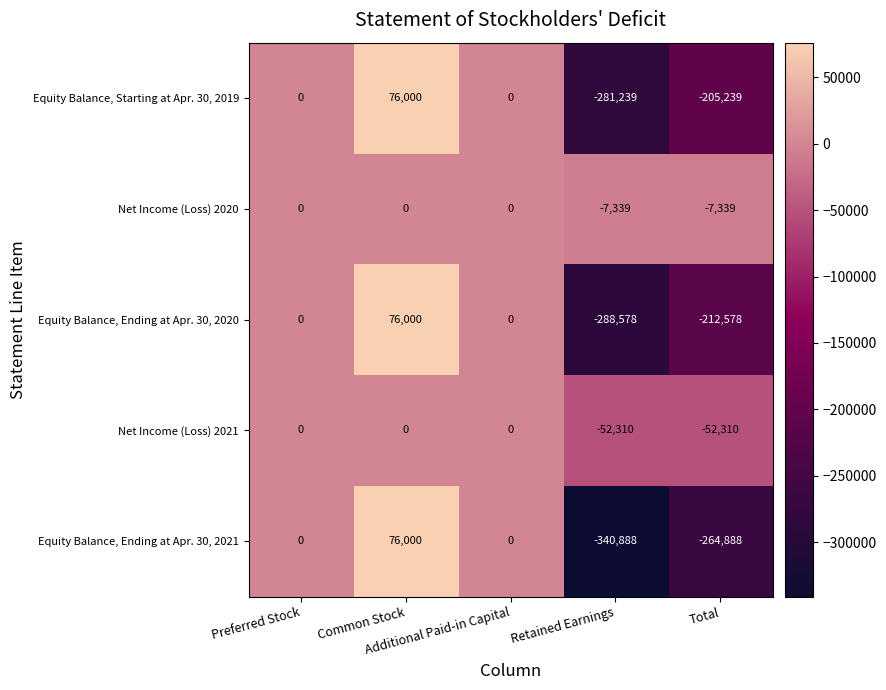

What is the maximum value for Equity Balance, Ending at Apr. 30, 2021?

76000